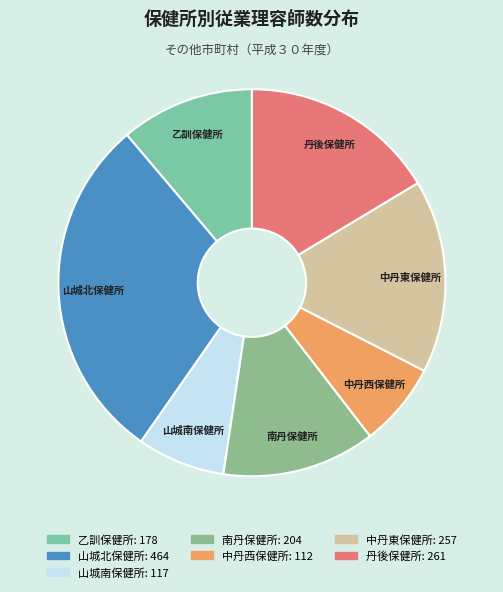

Does any single category account for the majority?

No